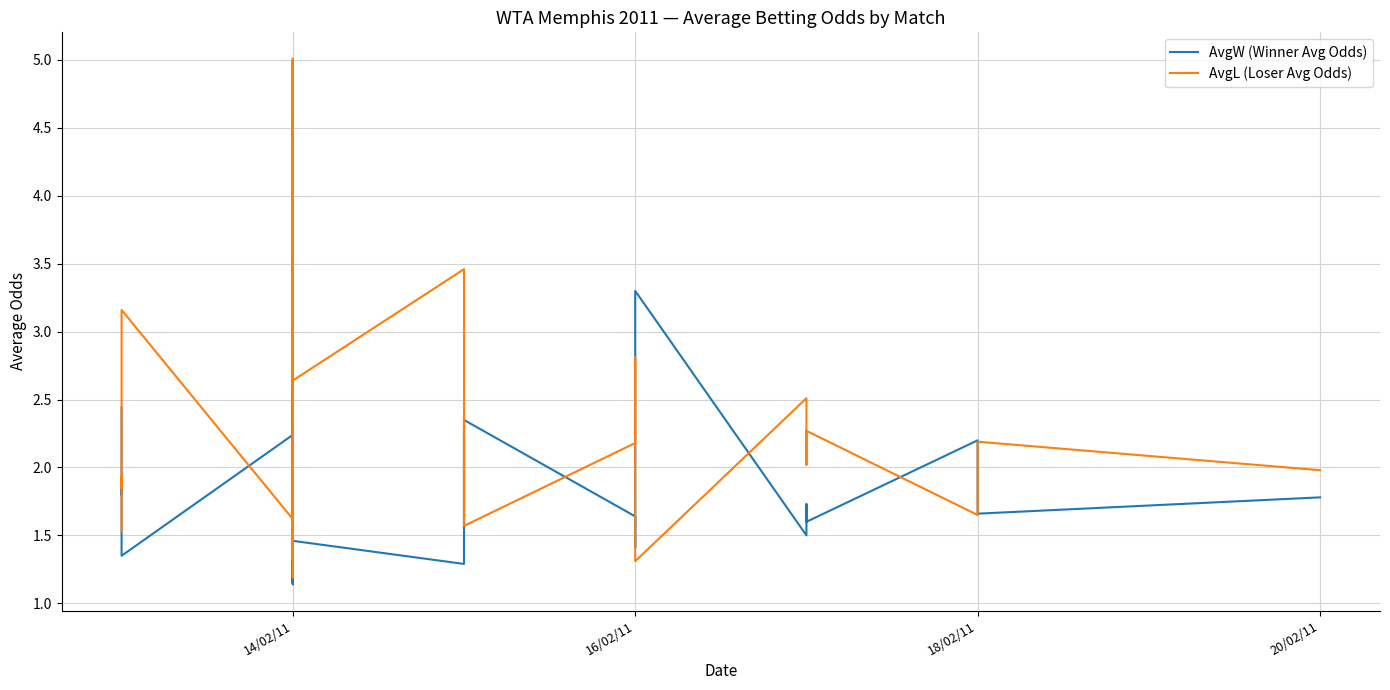

What are all the series names shown in the legend?

AvgW (Winner Avg Odds), AvgL (Loser Avg Odds)